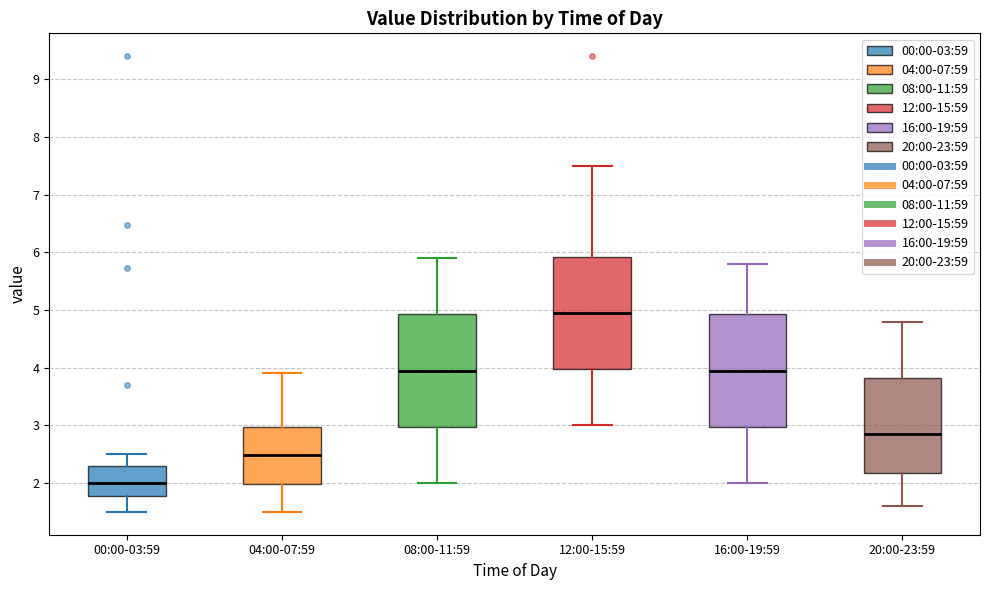

Where is the lower edge of the box for 12:00-15:59 on the y-axis? The values are not printed on the chart, so give them approximately, as read against the axis.

4.0